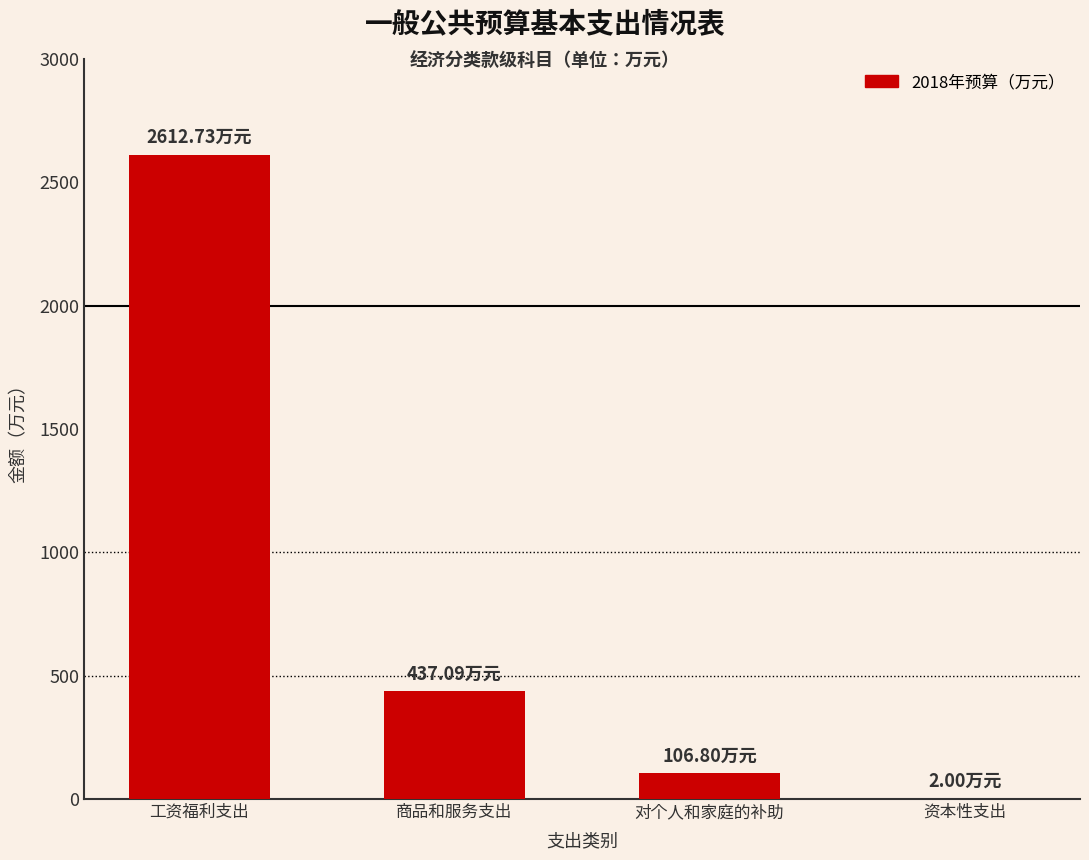

How many series are shown in this chart?

1